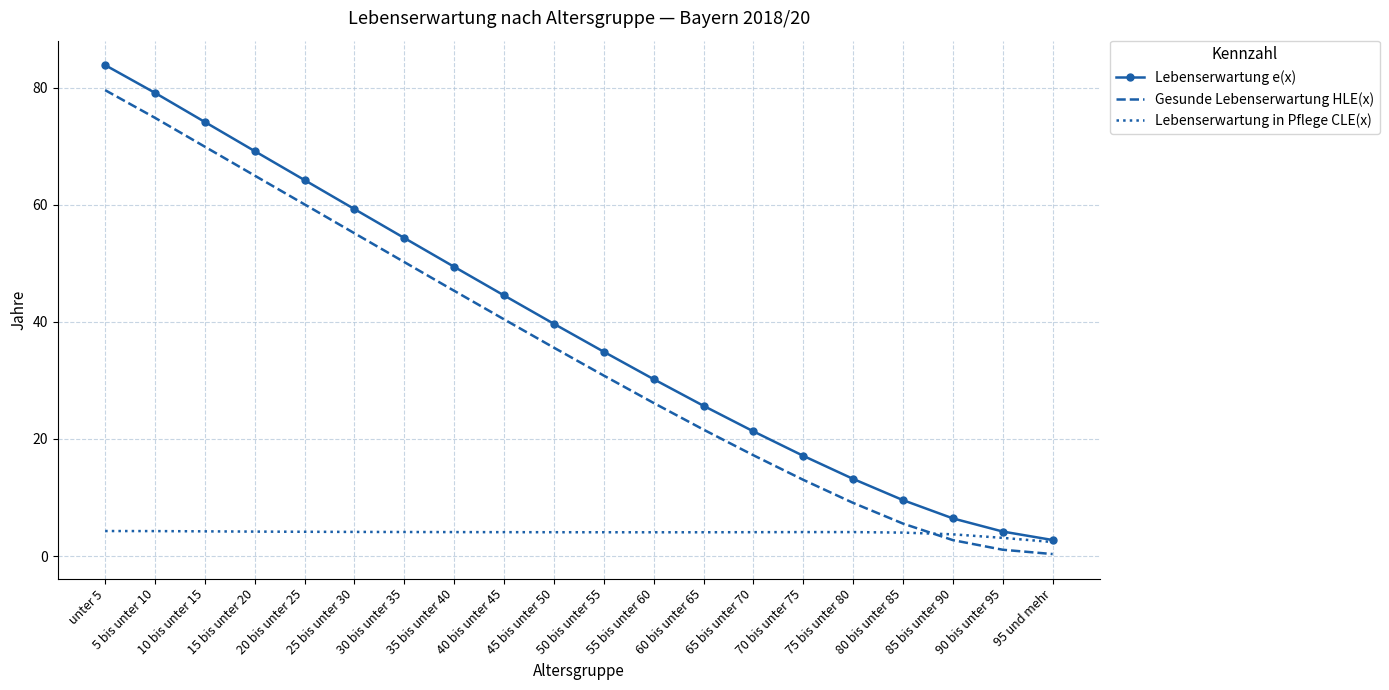

True or false: Lebenserwartung e(x) has a value of 17.1 at 70 bis unter 75.

True